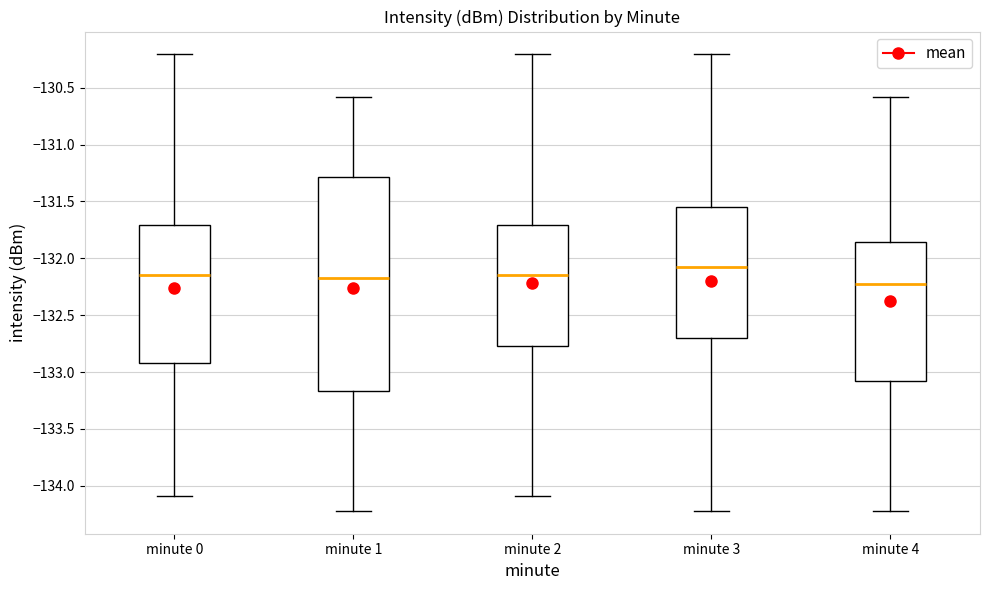

Where does the median line of the box for minute 0 sit on the y-axis? The values are not printed on the chart, so give them approximately, as read against the axis.

-132.15